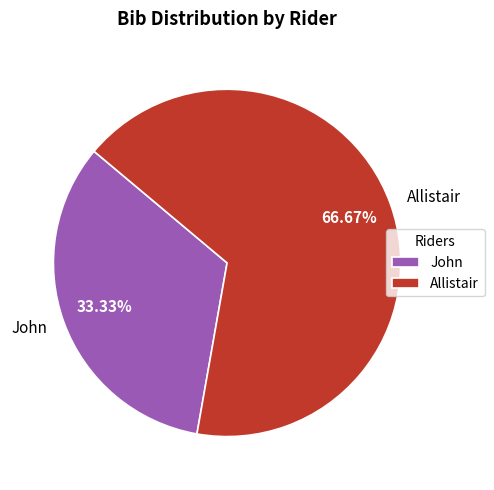

Which category has the smallest portion of the pie?

John